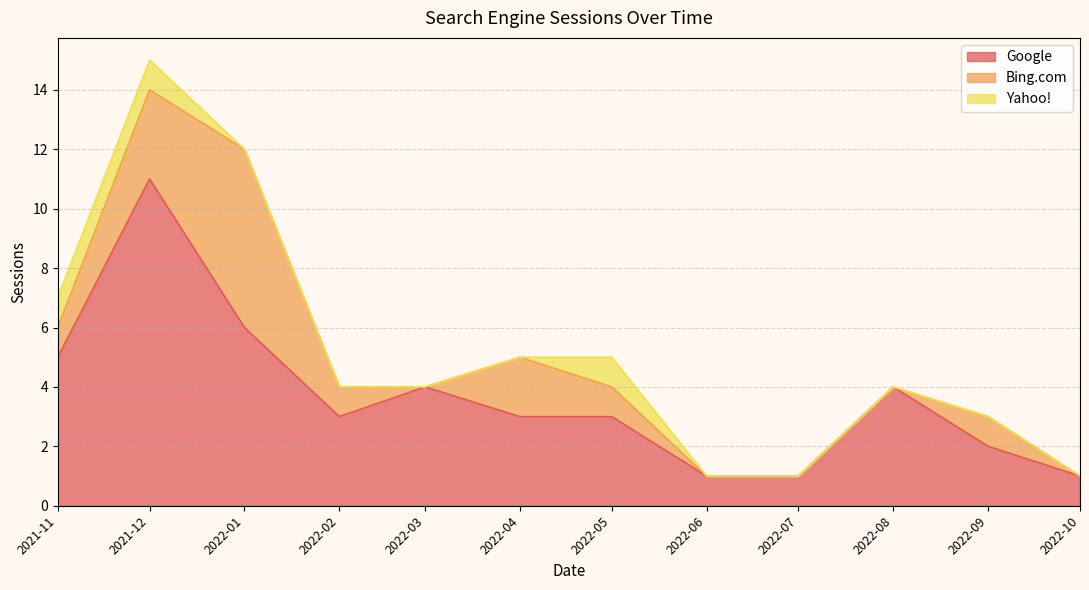

Where does the Google series first go above 3?

2021-11